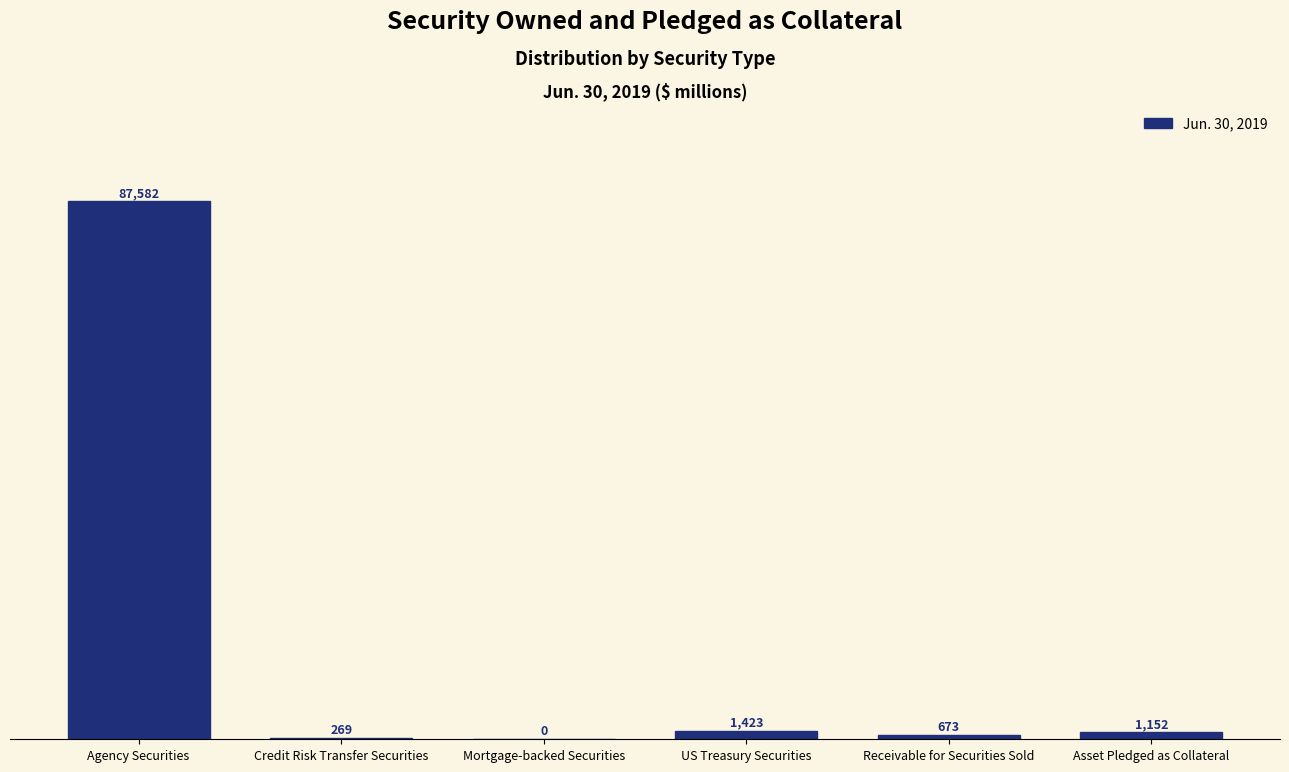

Reading right to left, list all the values displayed in this chart.

Asset Pledged as Collateral=1152	Receivable for Securities Sold=673	US Treasury Securities=1423	Mortgage-backed Securities=0	Credit Risk Transfer Securities=269	Agency Securities=87582